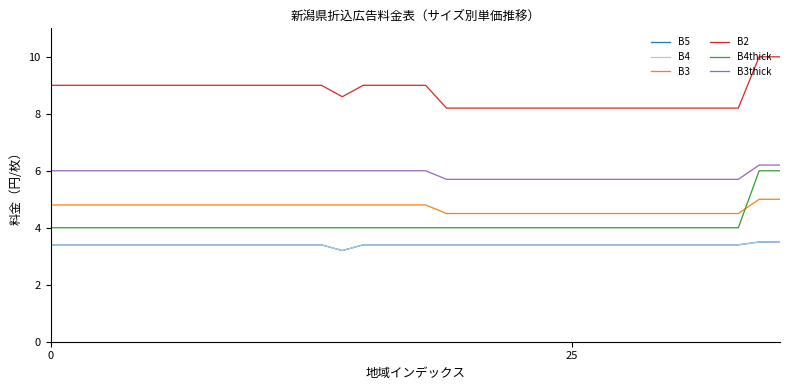

Does the chart have visible grid lines?

No